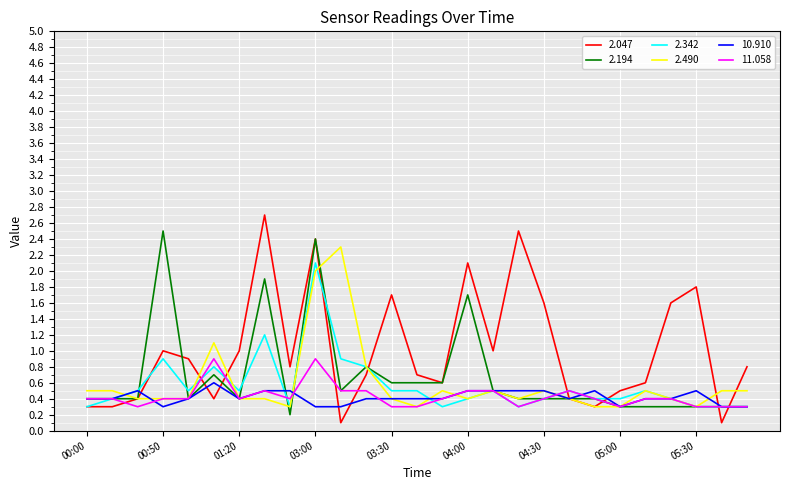

Which series has the widest spread of values?

2.047